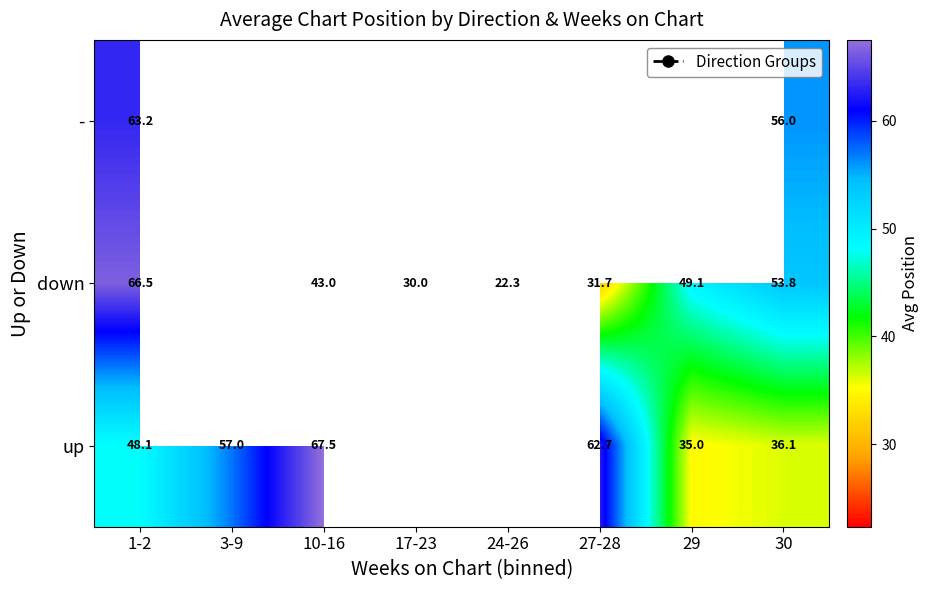

What is the total value across all series at 1-2?

177.8